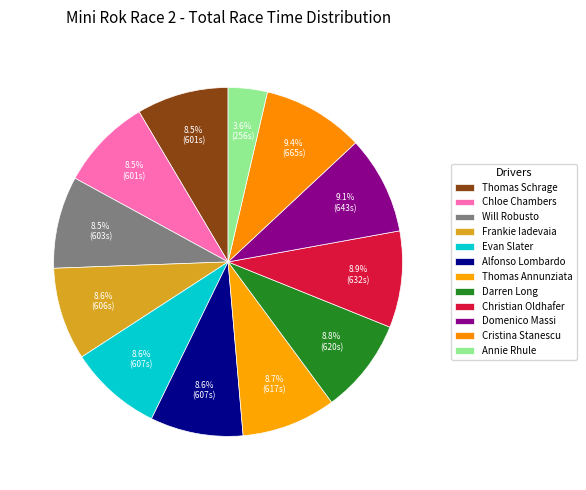

What percentage is NOT represented by Thomas Annunziata?

91.3%